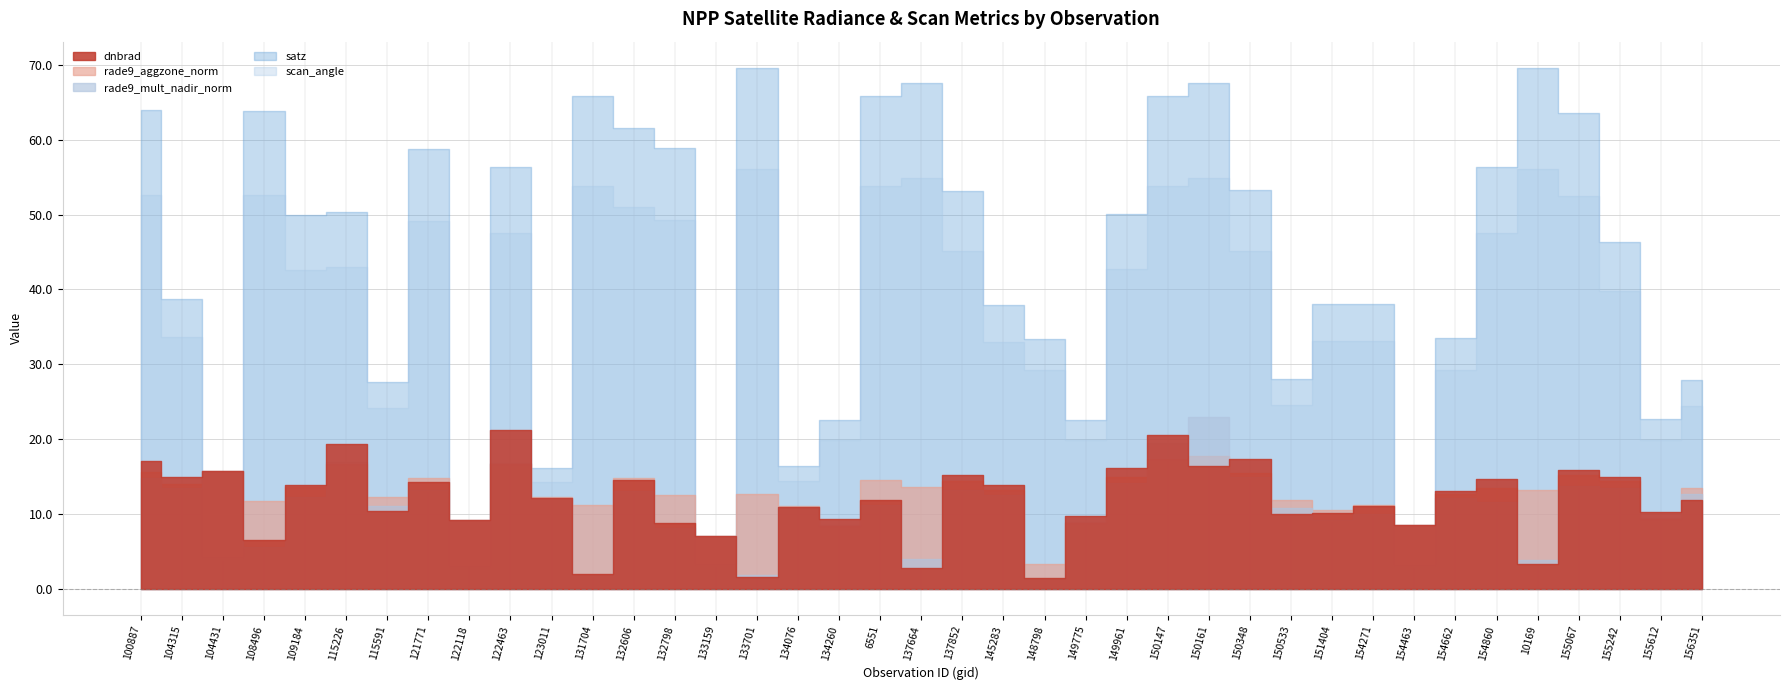

How many categories are shown in the chart?

39